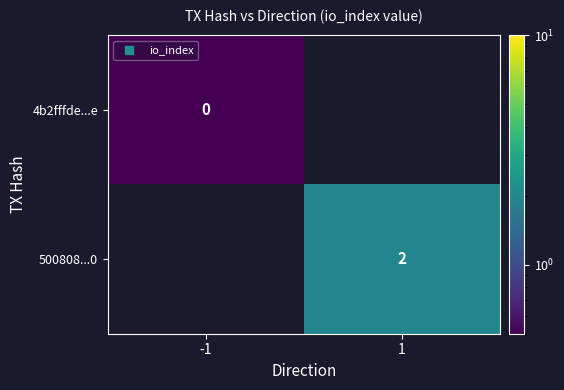

At which label does 500808...0 reach its minimum?

-1